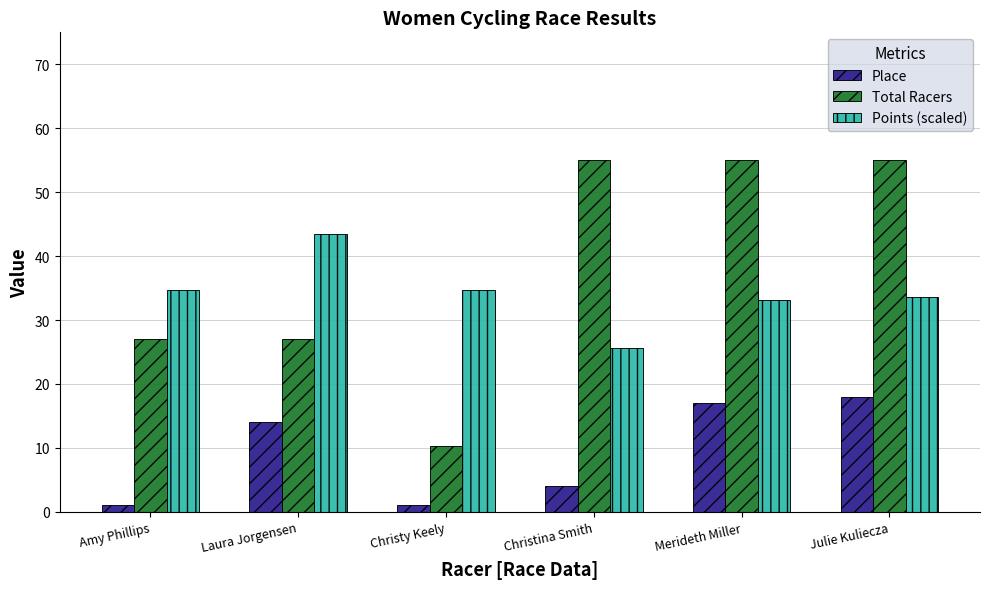

Count the Total Racers values in the range 27 to 55.

5